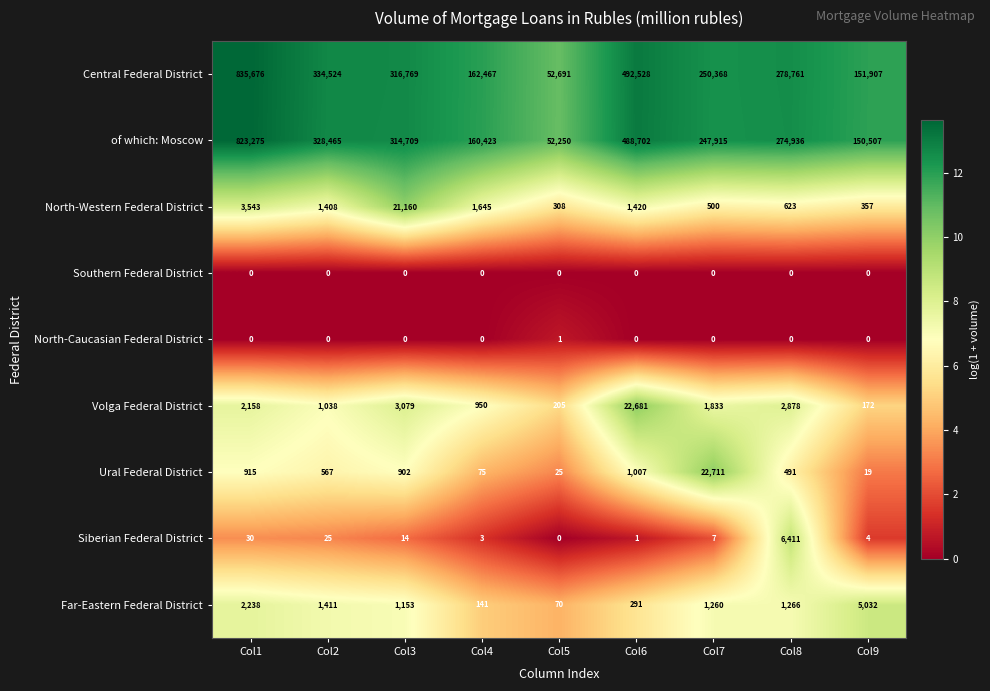

What value does the Ural Federal District series have at Col9, to the nearest 10?

20